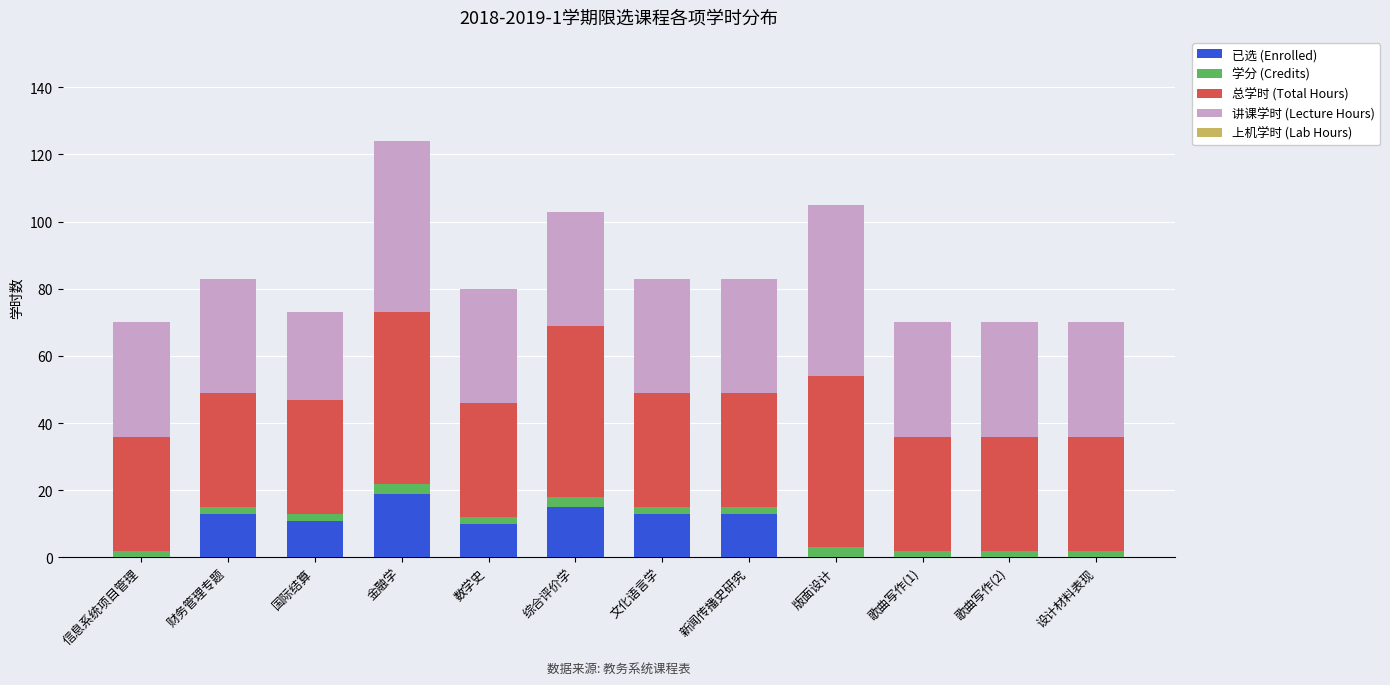

At which category is the sum across all series the highest?

金融学